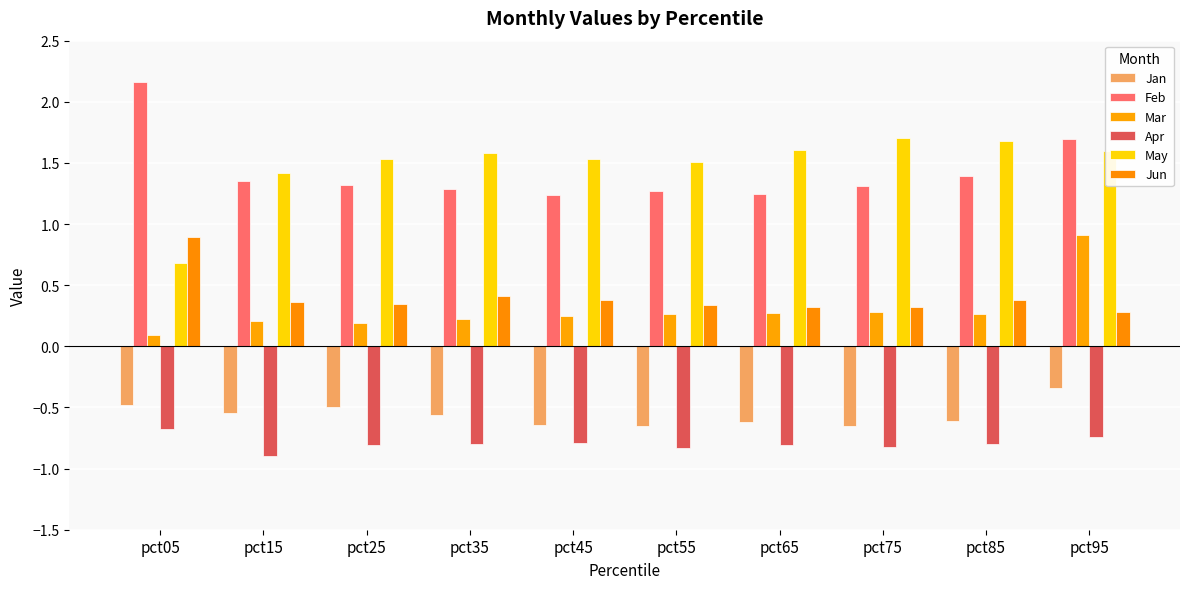

How many bars are there in total?

60